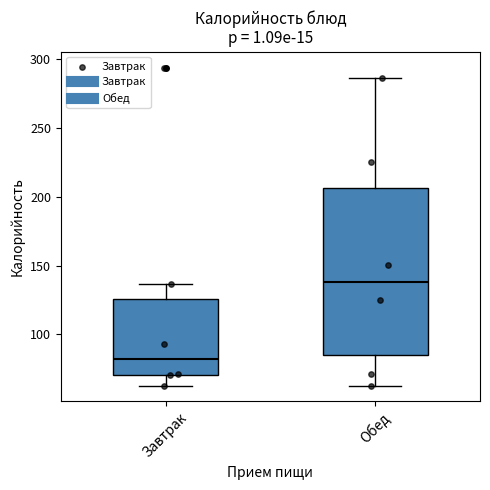

Which box is the tallest, from its lower edge to its upper edge?

Обед